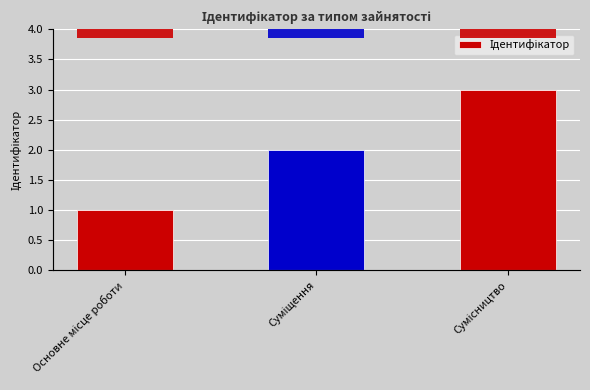

What is the average value?

2